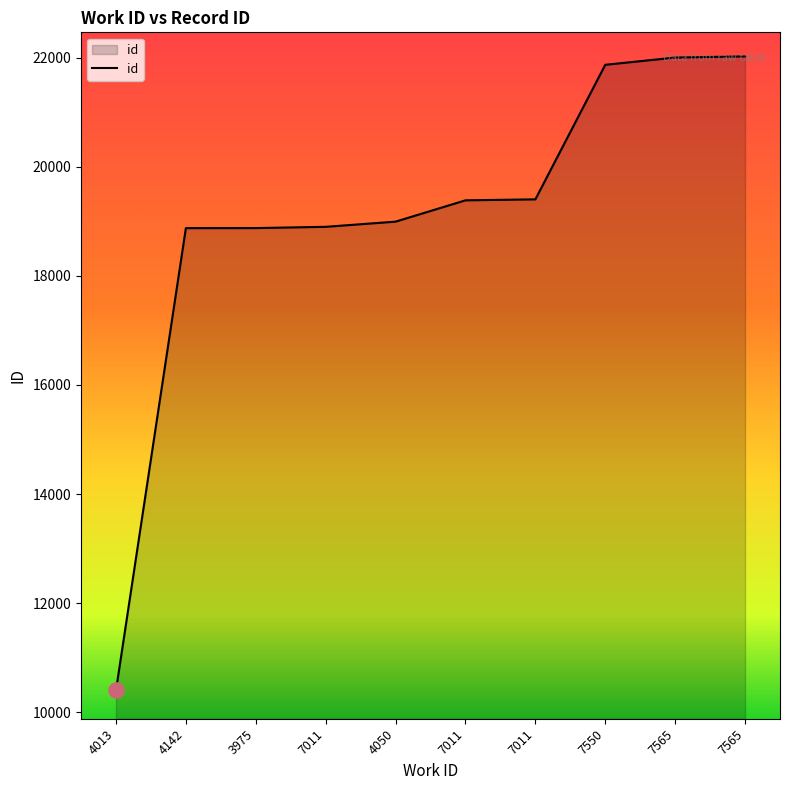

Which has a higher value, 7011 or 7011?

7011